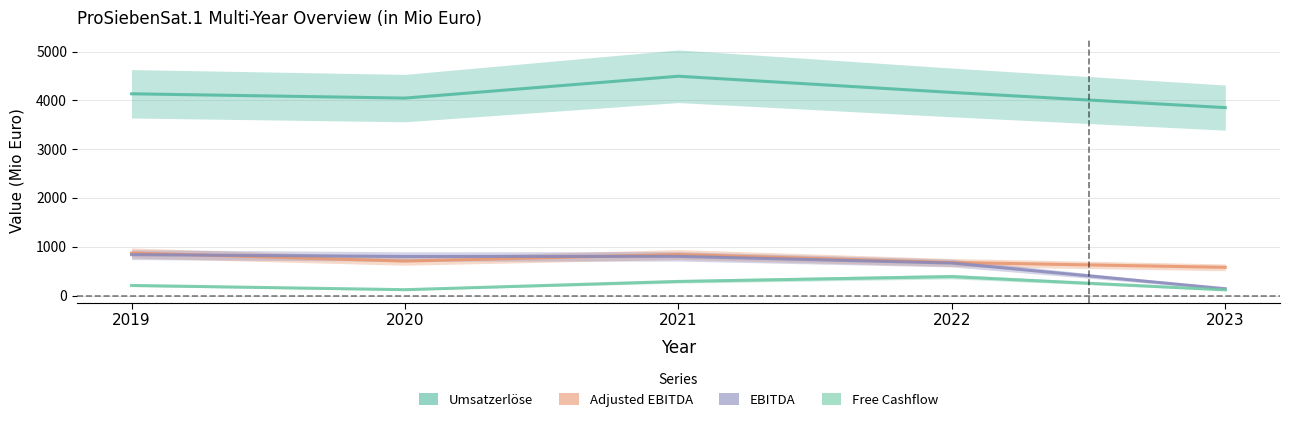

How many intersections are there between Adjusted EBITDA and EBITDA?

2